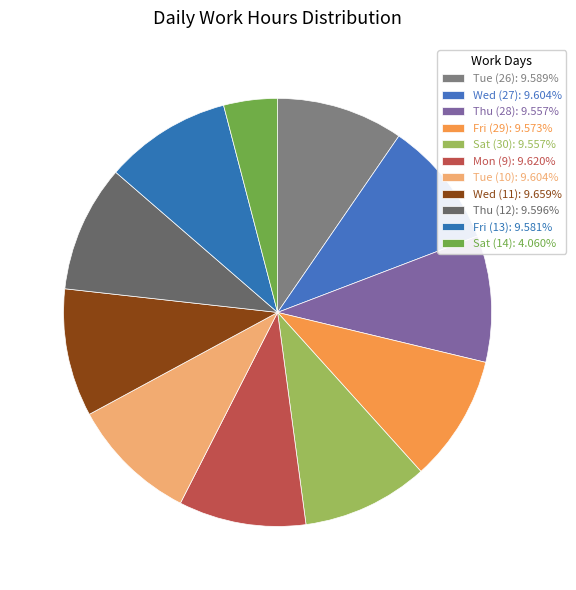

Approximately how many times larger is the value at Wed (11) compared to Tue (26)?

1.0